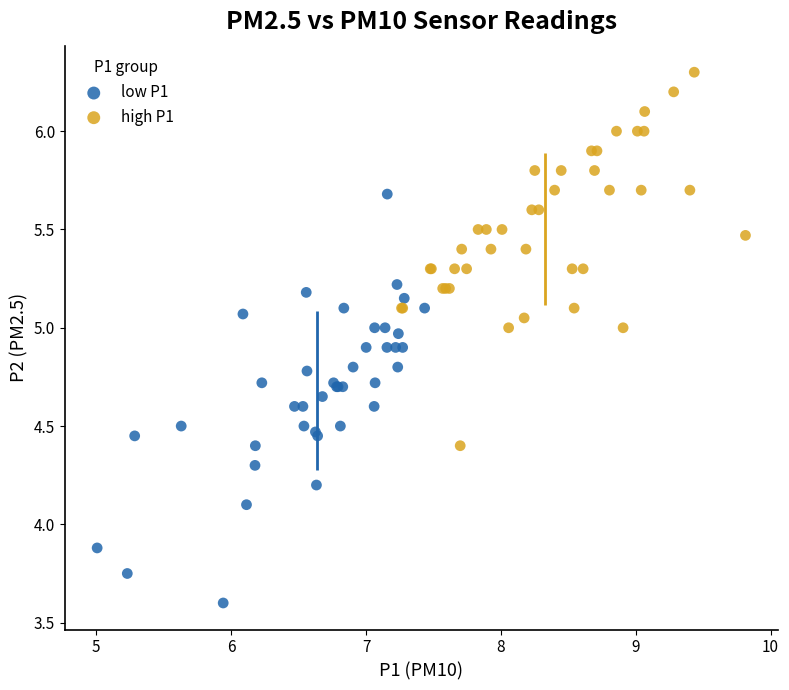

Which series has the largest Y range (max minus min)?

low P1